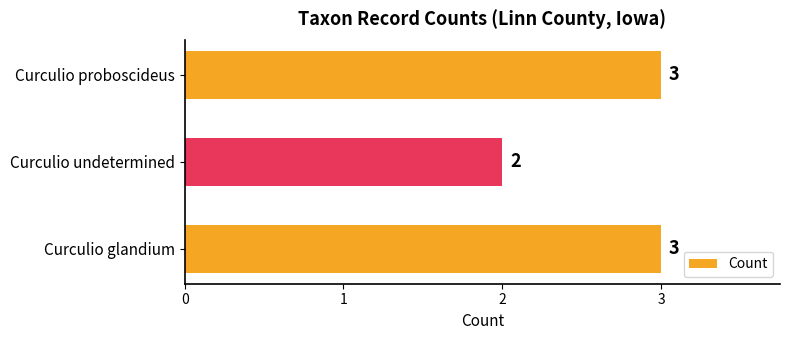

What is the maximum value shown in the chart?

3